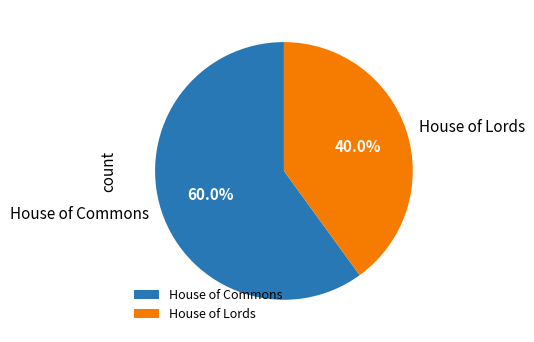

Rank the categories by value from lowest to highest.

House of Lords, House of Commons